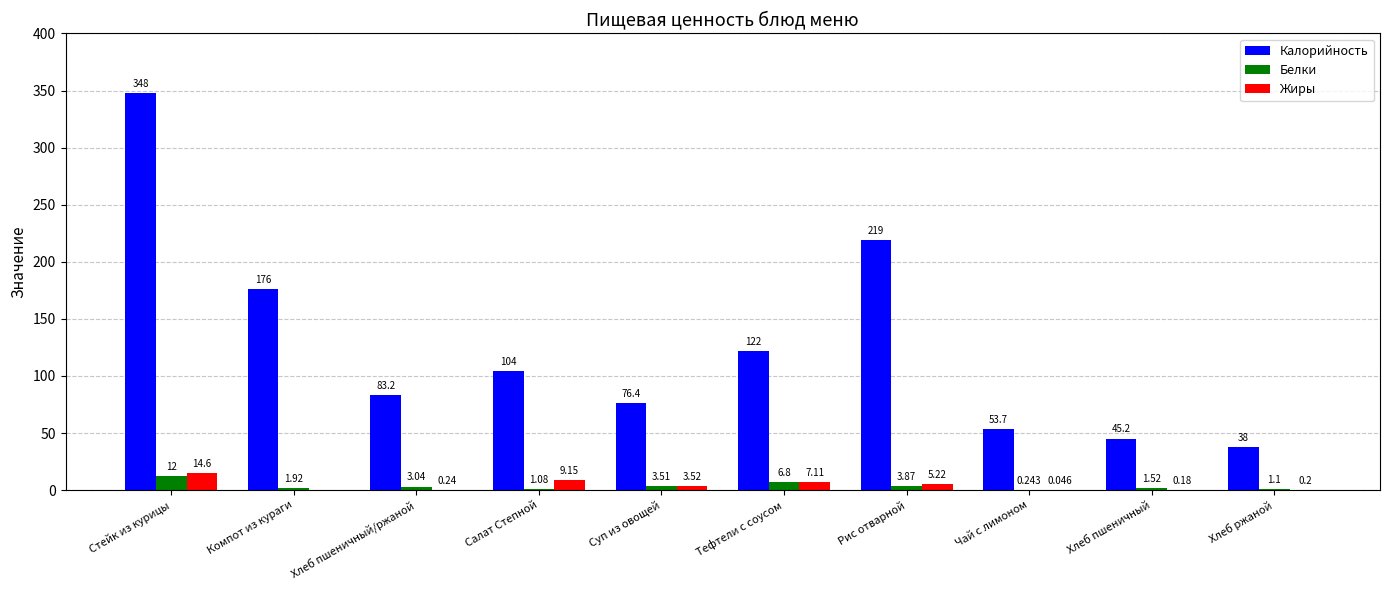

Which series changed the most between Салат Степной and Хлеб пшеничный?

Калорийность